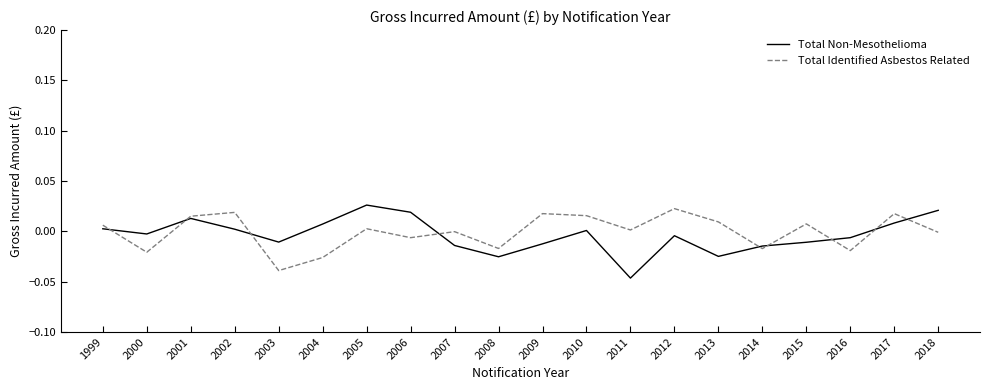

List the labels in order of Total Identified Asbestos Related value, smallest first.

2003, 2004, 2000, 2016, 2014, 2008, 2006, 2018, 2007, 2011, 2005, 1999, 2015, 2013, 2001, 2010, 2017, 2009, 2002, 2012